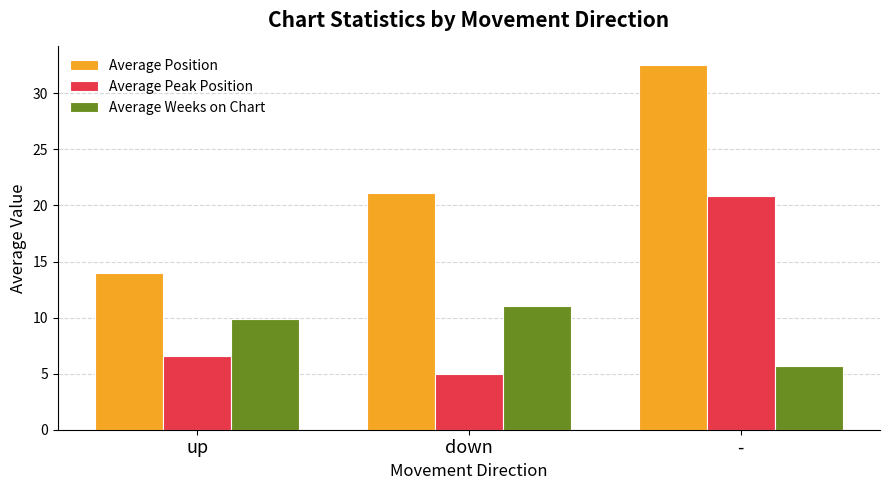

What is the label of the 1st bar from the right?

-